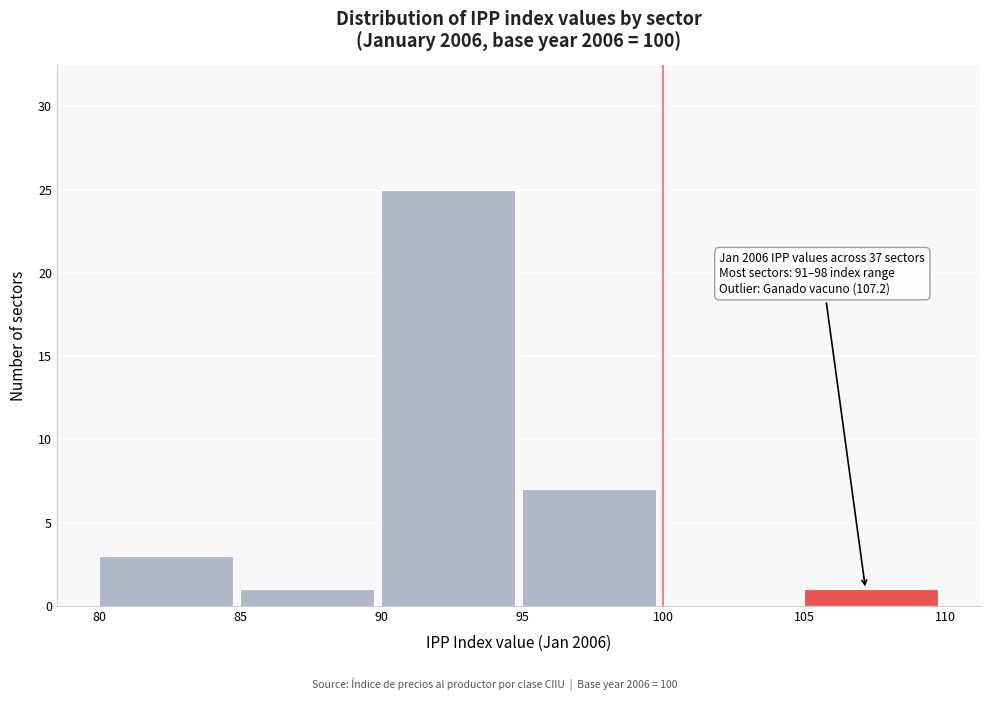

Over which range of the x-axis is the bar tallest?

90 to 95